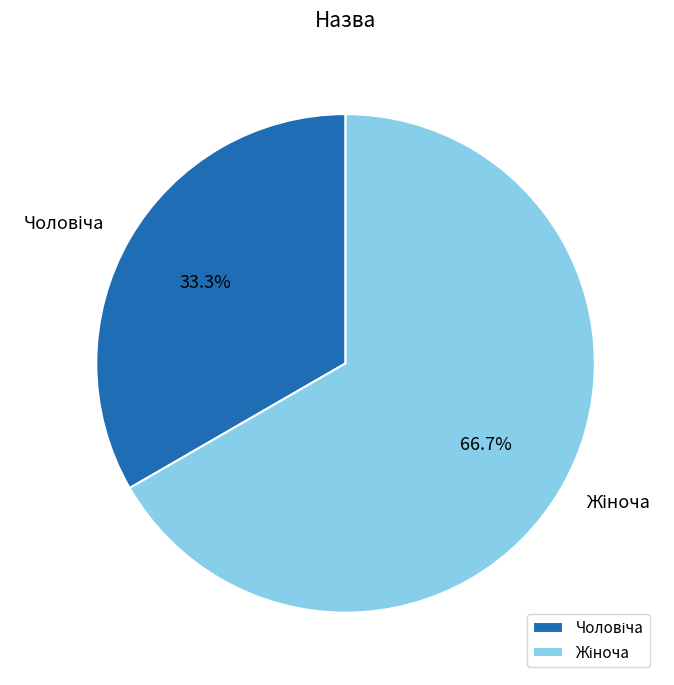

Is there a majority slice in this chart?

Yes